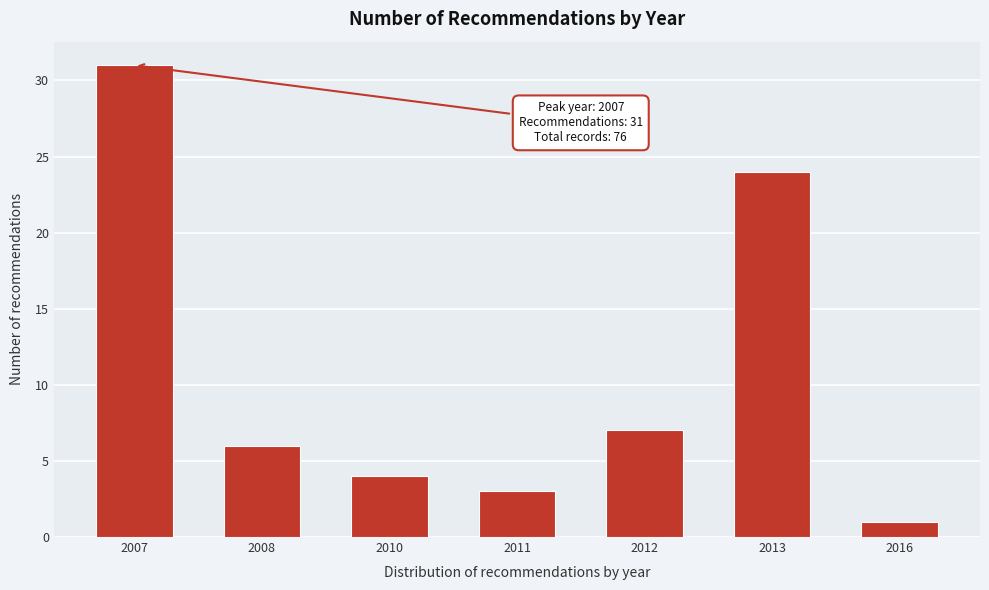

Reading right to left, list all the values displayed in this chart.

1	24	7	3	4	6	31